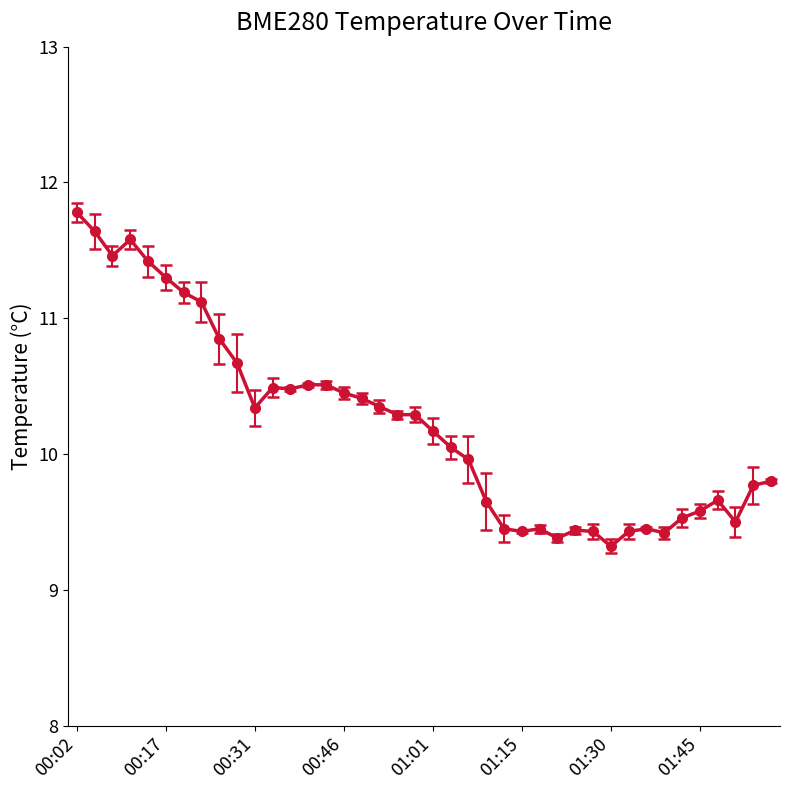

True or false: there are more than 2 points higher than both neighbors.

True